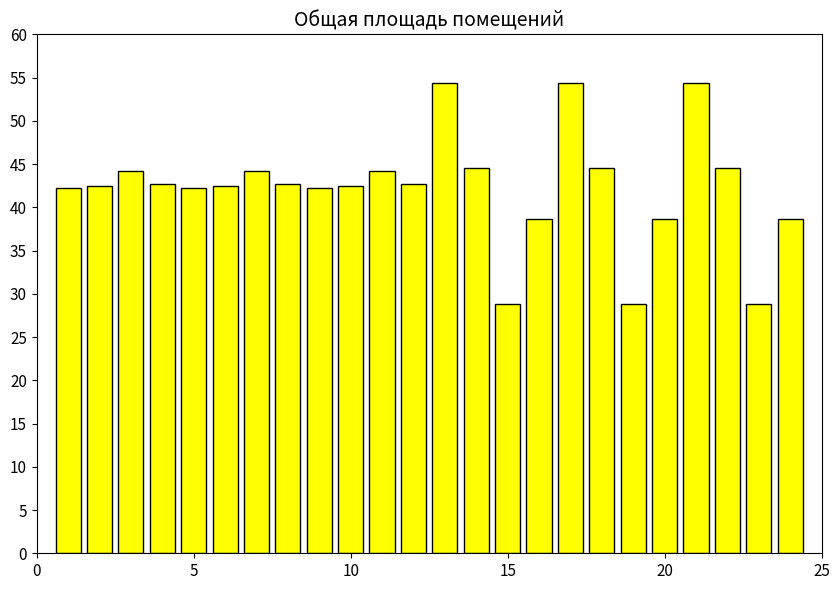

How many series are shown in this chart?

1